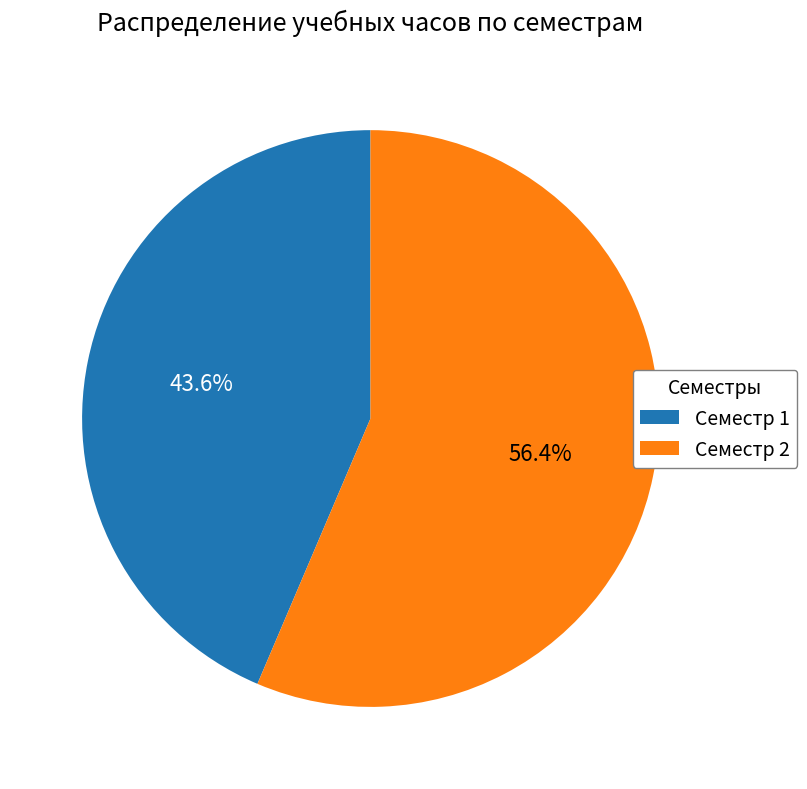

Which has a higher value, Семестр 2 or Семестр 1?

Семестр 2